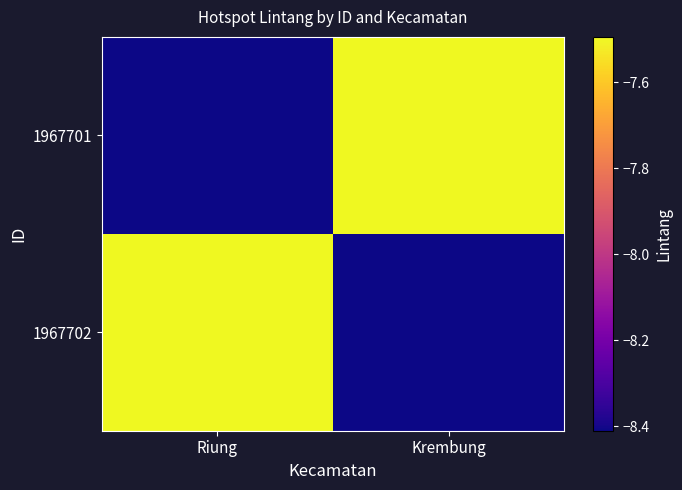

At how many categories does at least one series exceed -8?

2